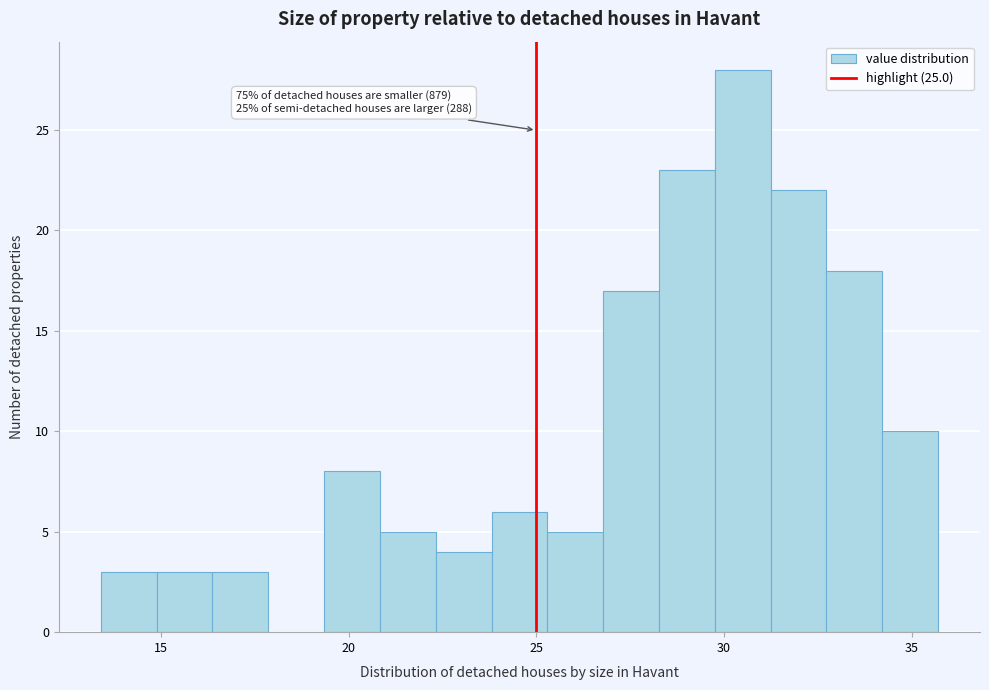

Read against the x-axis, roughly where is the centre of the tallest bar?

30.5